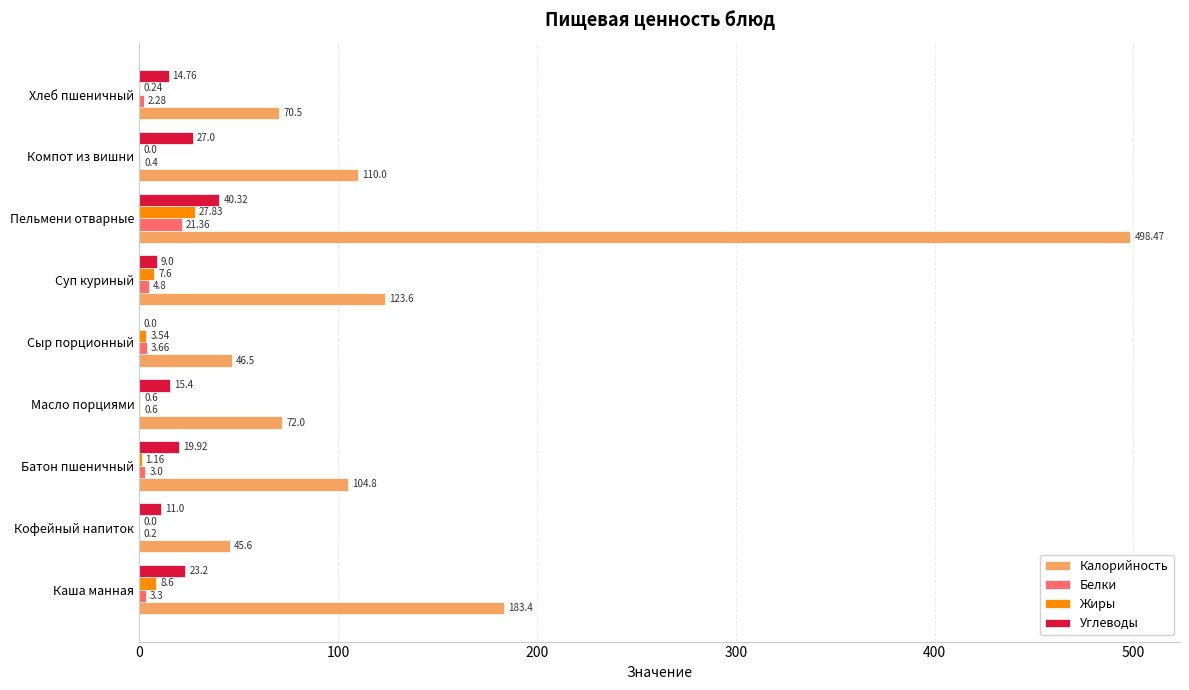

Which series has the largest total across all categories?

Калорийность